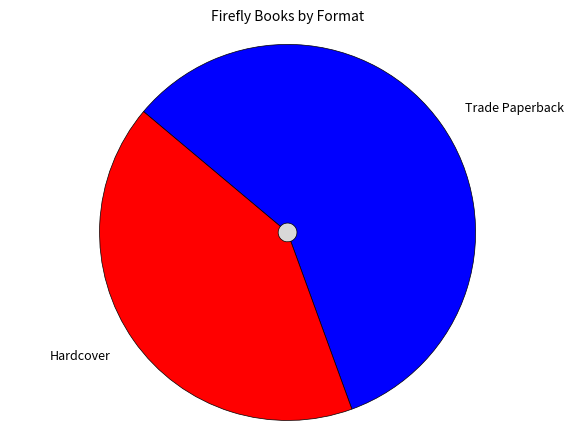

Does Hardcover represent more than half of the total?

No